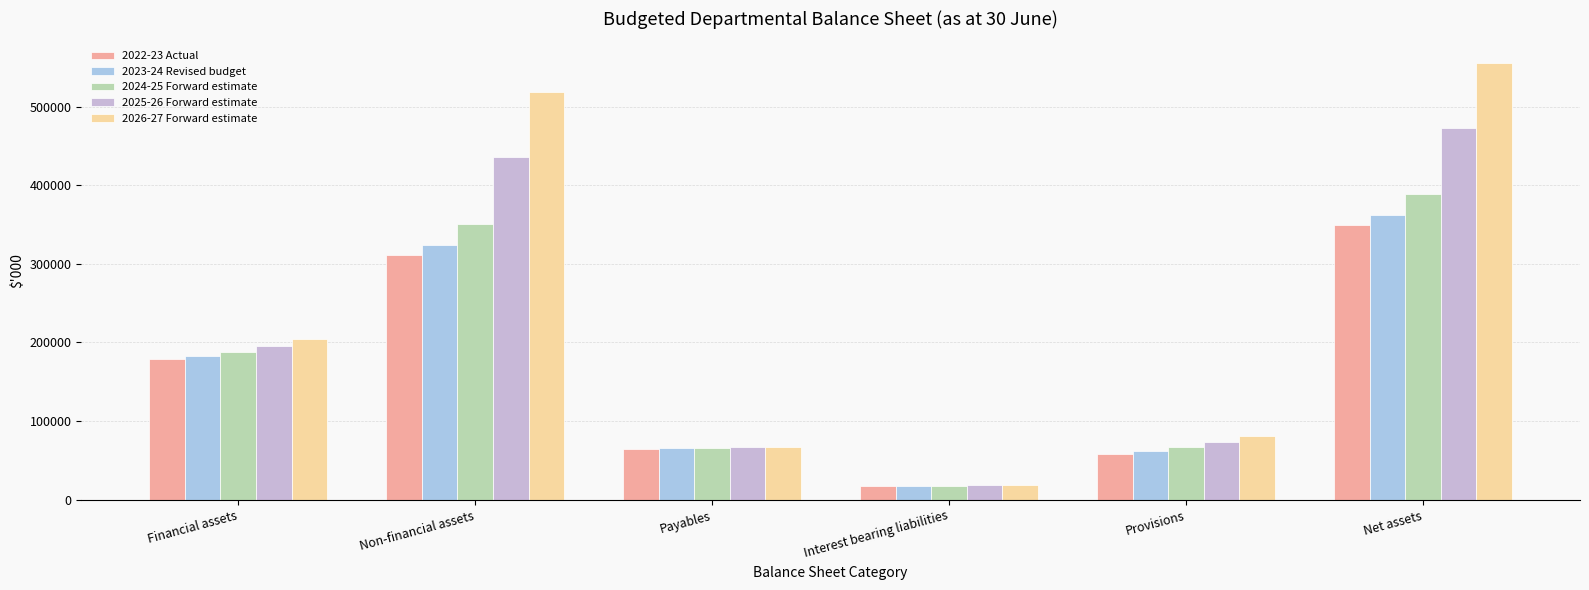

Which series has the widest spread of values?

2026-27 Forward estimate